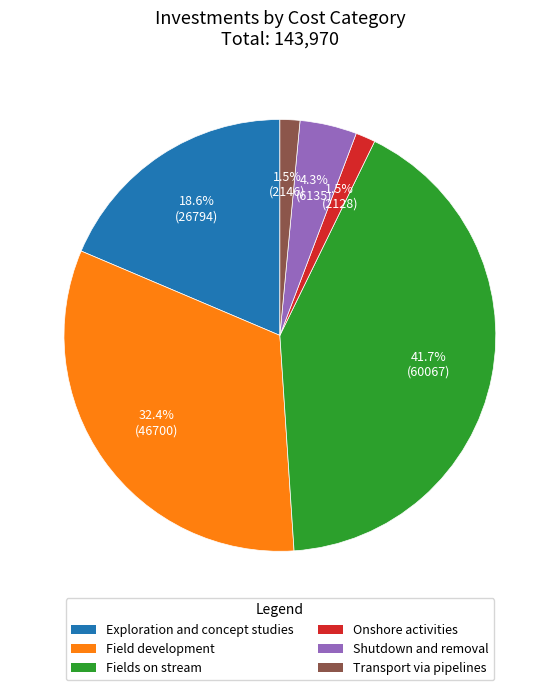

What is the total percentage of Transport via pipelines and Shutdown and removal?

5.8%